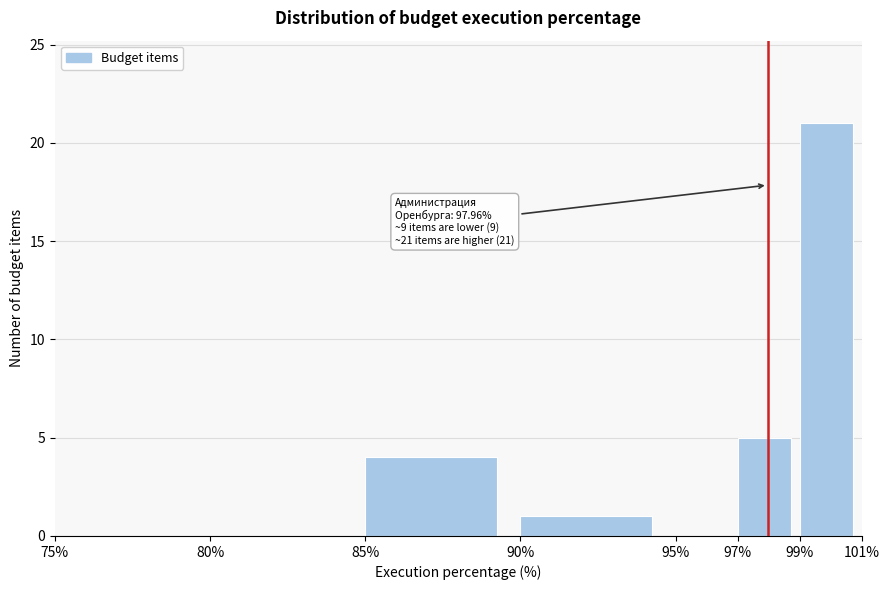

Over which range of the x-axis is the bar tallest?

99% to 101%